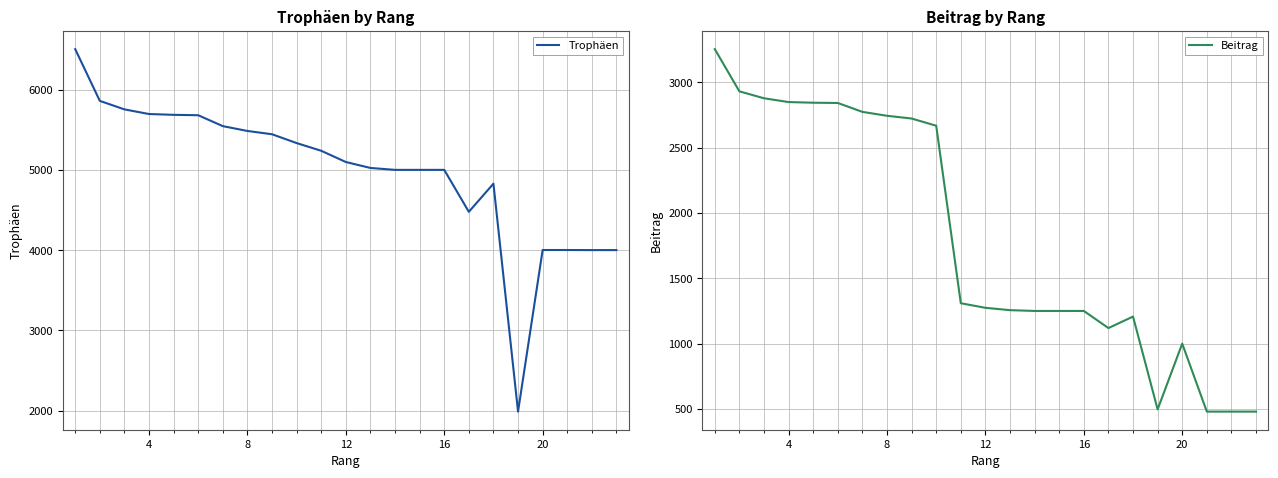

Is it true that Beitrag equals 2743 at 8?

True